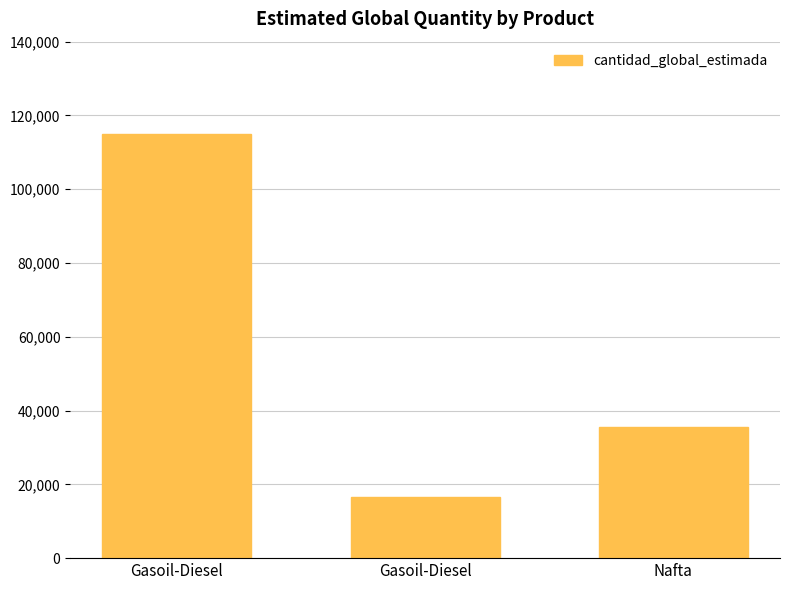

What is the ratio of the value at Gasoil-Diesel to the value at Nafta?

3.2